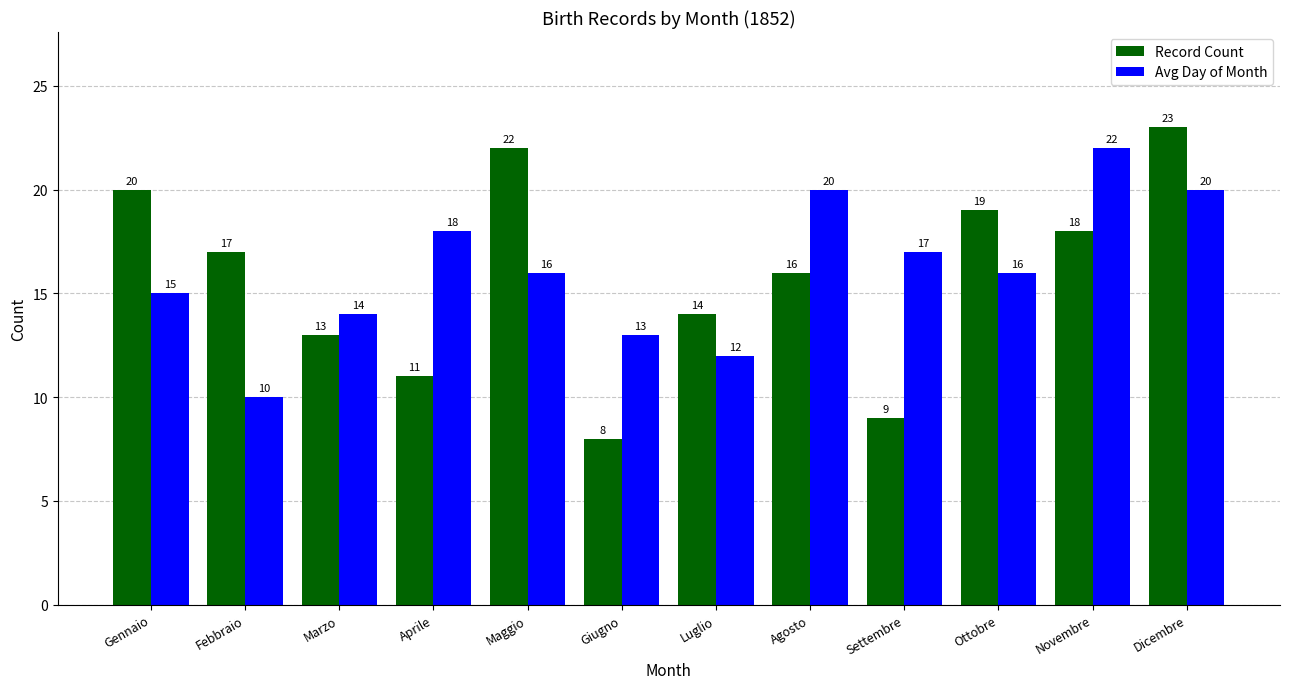

Is it true that Record Count equals 23 at Febbraio?

False